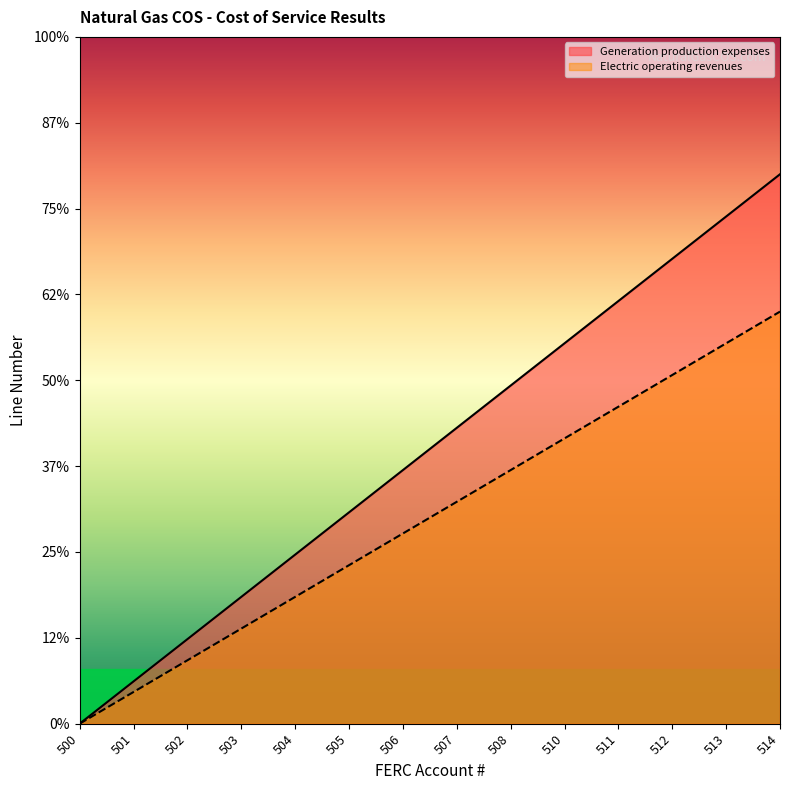

What is the value of the Generation production expenses point at the 14th from the left?

32.0